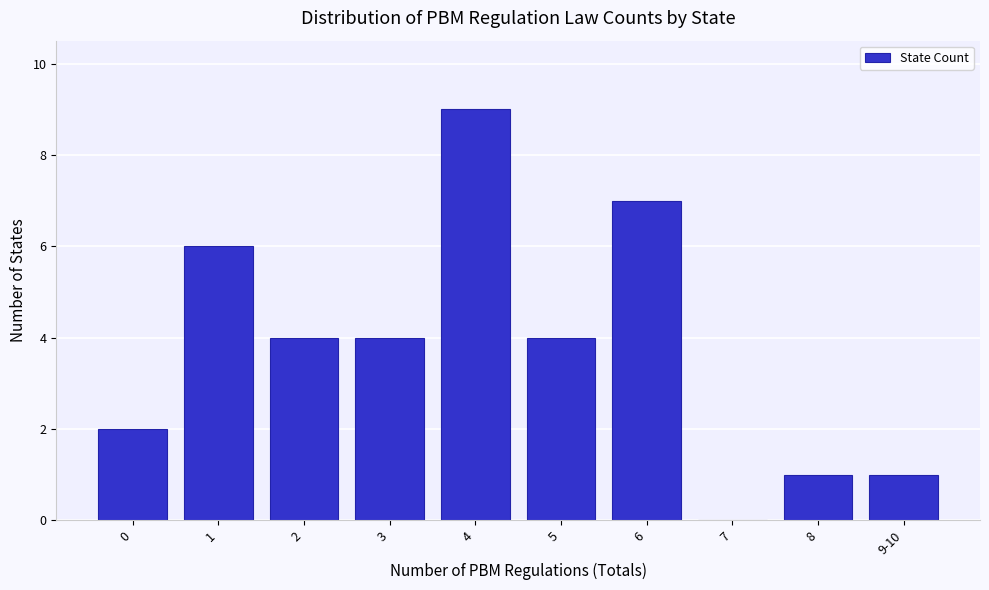

Reading right to left, extract all data points from this chart.

9-10=1	8=1	7=0	6=7	5=4	4=9	3=4	2=4	1=6	0=2